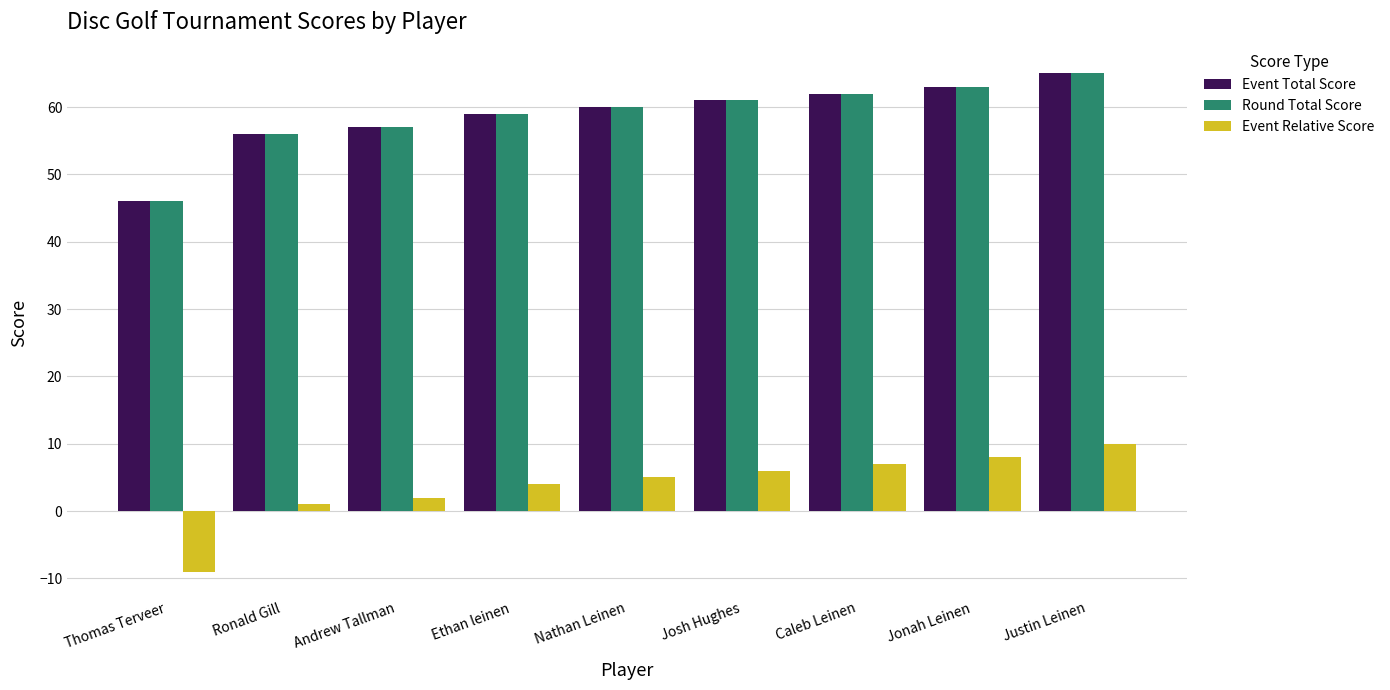

True or false: Event Total Score has a value of 17 at Justin Leinen.

False